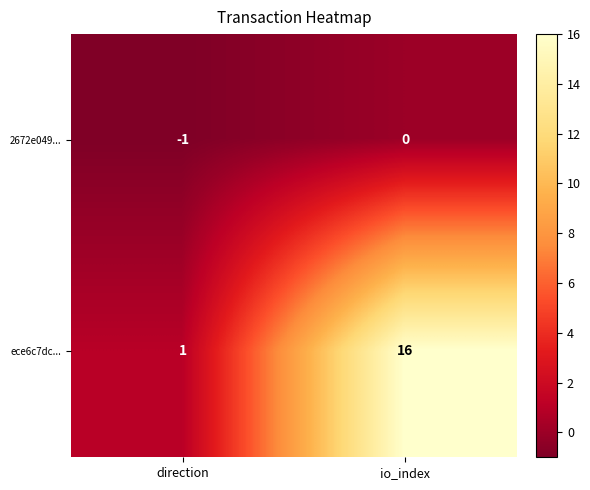

Which series changed the most between direction and io_index?

ece6c7dc...